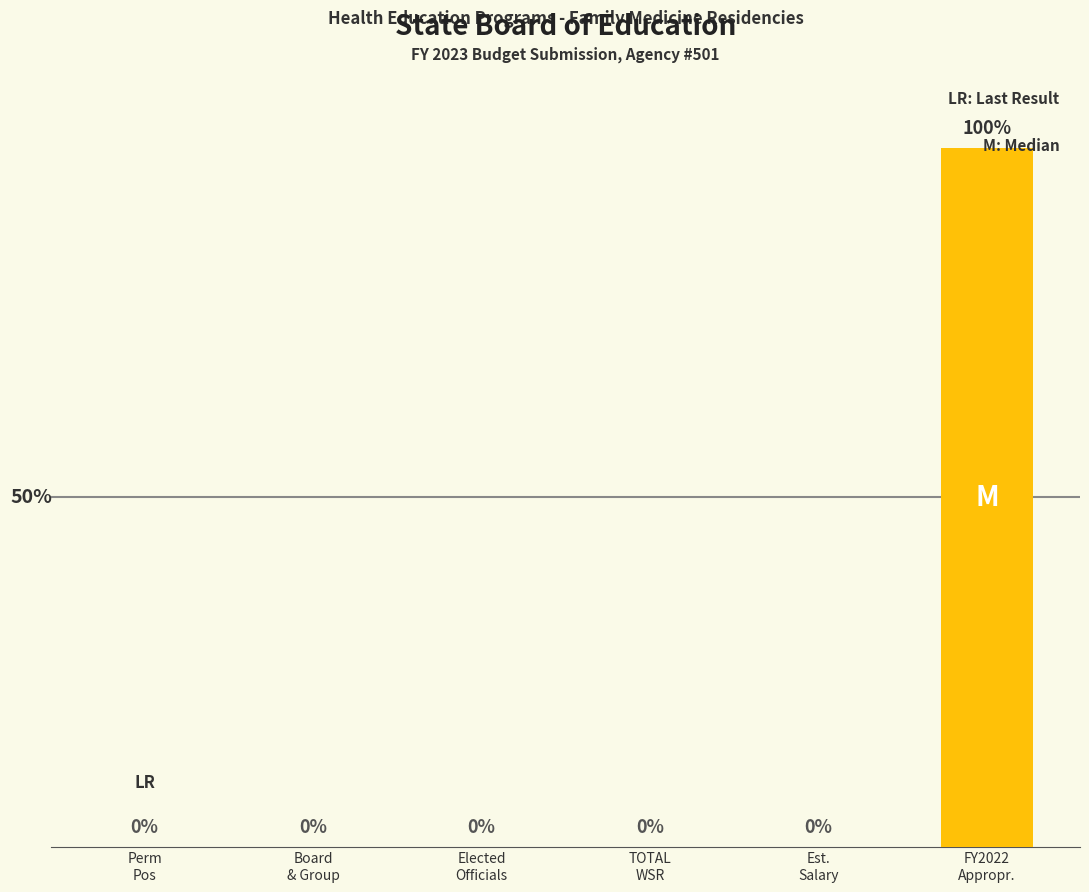

Which label corresponds to the largest value in the chart?

FY2022
Appropr.